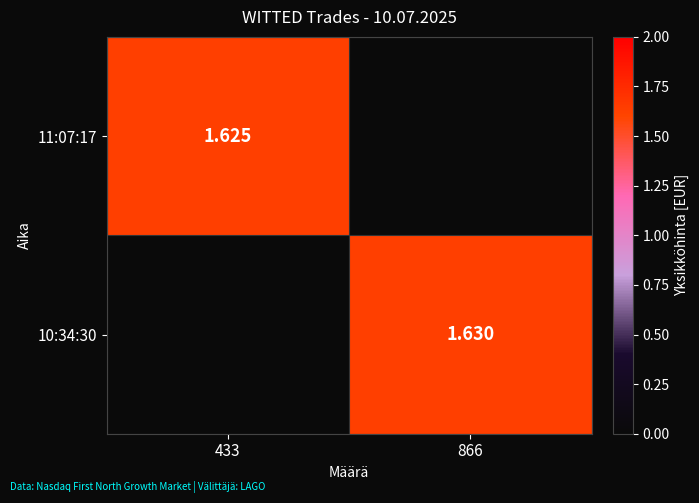

At how many categories does at least one series exceed 0?

2